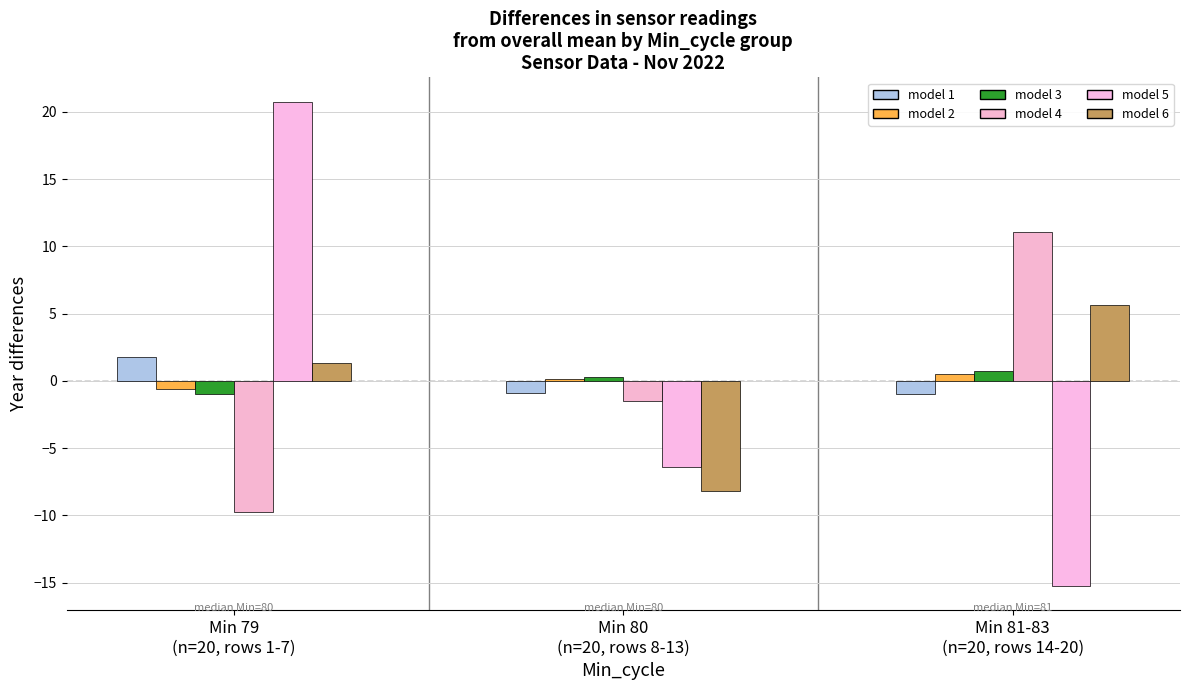

At which category does the chart reach its minimum across all series?

Min 81-83
(n=20, rows 14-20)